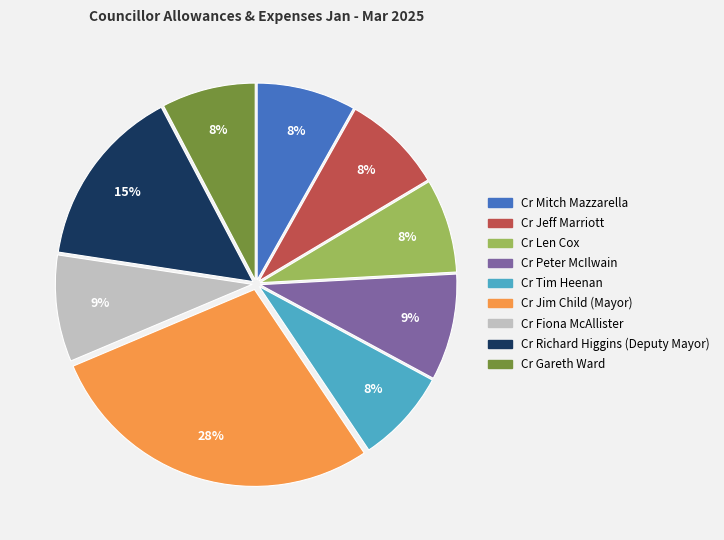

To the nearest percent, what portion does Cr Richard Higgins (Deputy Mayor) represent?

15%